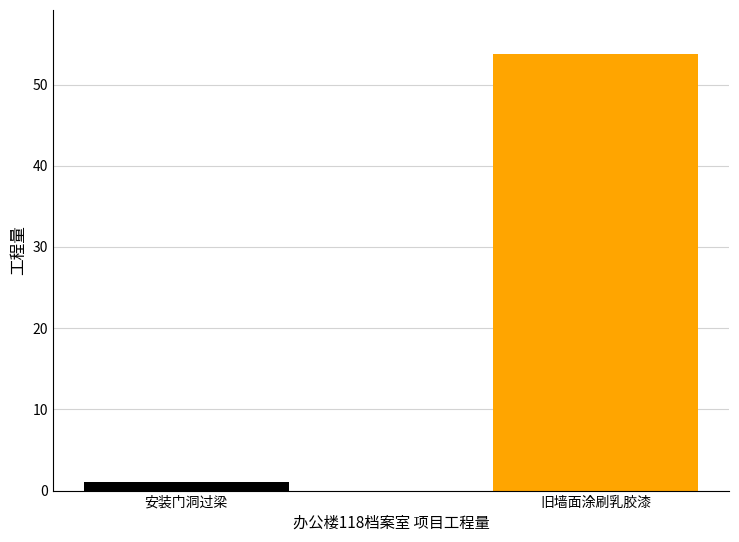

What is the change in value from 安装门洞过梁 to 旧墙面涂刷乳胶漆?

+52.8